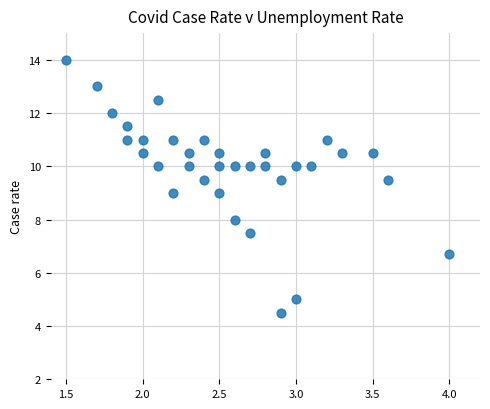

What is the range of X values (max minus min)?

2.5